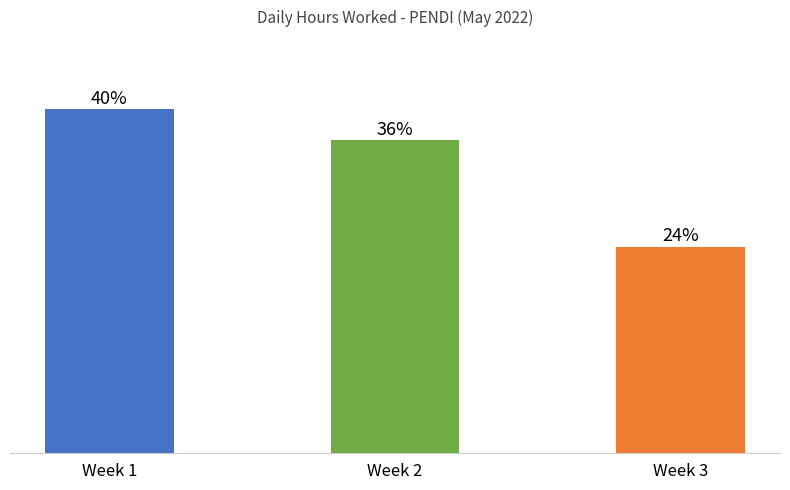

Are the bars horizontal?

No